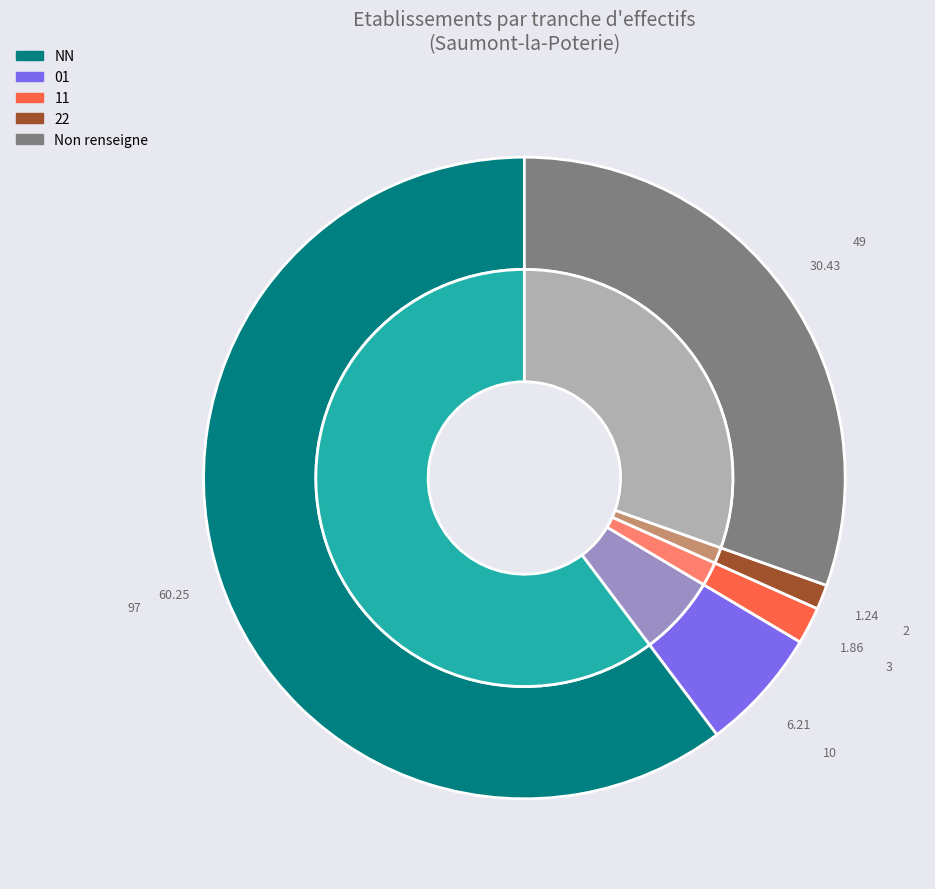

Do  and 11 together represent more than half of the pie?

No